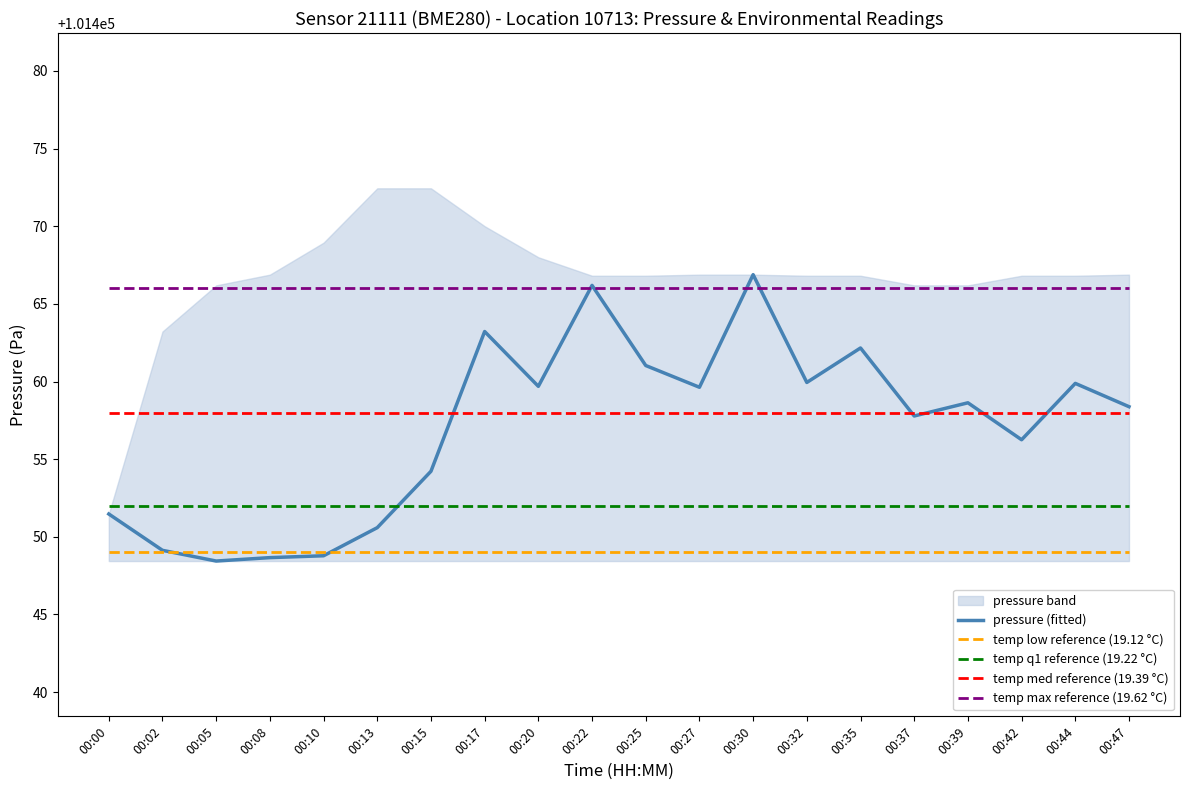

What is the difference between the maximum and minimum values?

18.4